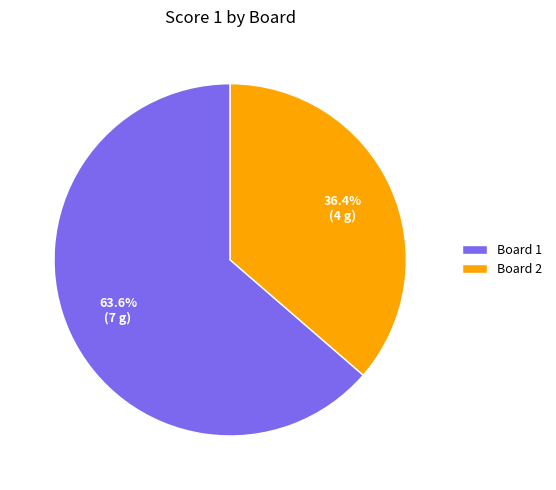

What percentage is NOT represented by Board 1?

36.4%